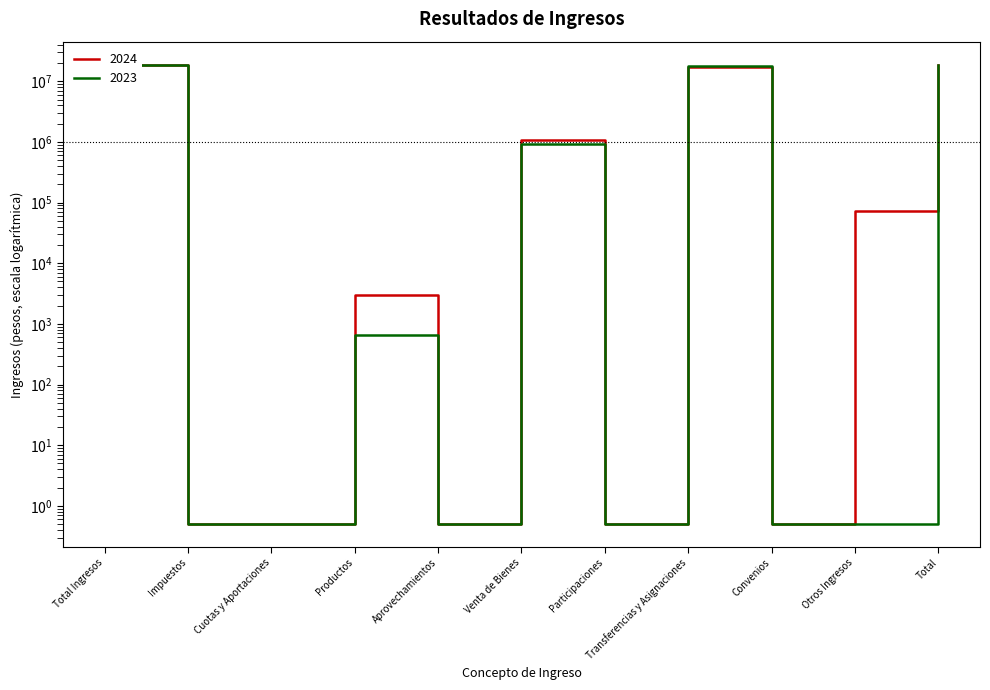

Which series ends up on top after the final intersection of 2024 and 2023?

2023